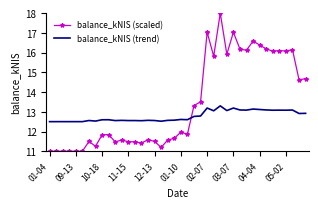

Which series has the largest range (max minus min)?

balance_kNIS (scaled)